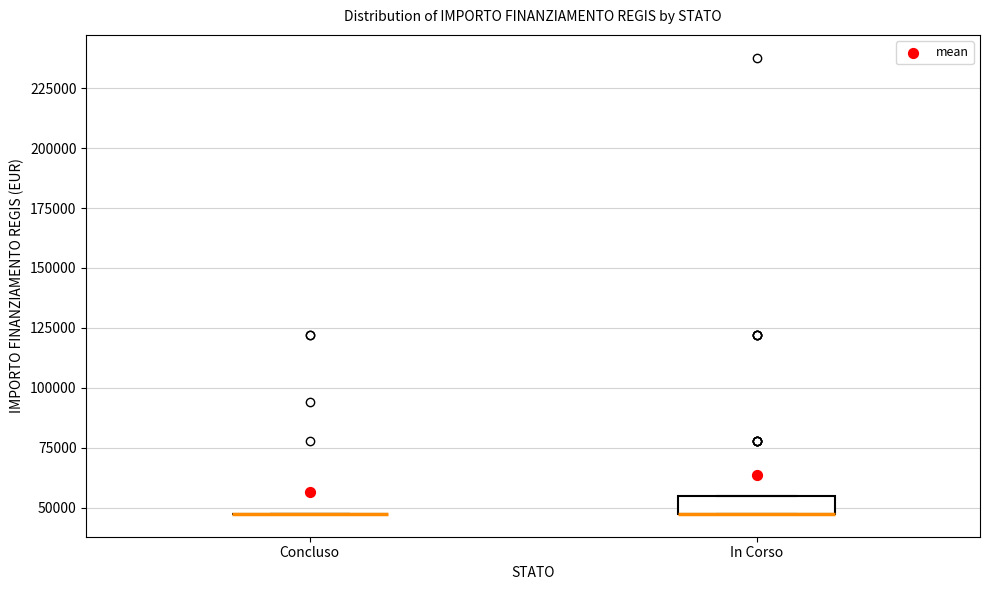

Reading left to right, transcribe this box plot: for each box, give where its median line is, the range the box spans, and where its two whiskers end, as read against the y-axis. The values are not printed on the chart, so give them approximately, as read against the axis.

Concluso: box collapsed to a line at 45000, whiskers 45000 to 45000
In Corso: median 45000 (drawn on the box's lower edge), box 45000 to 55000, whiskers 45000 to 55000